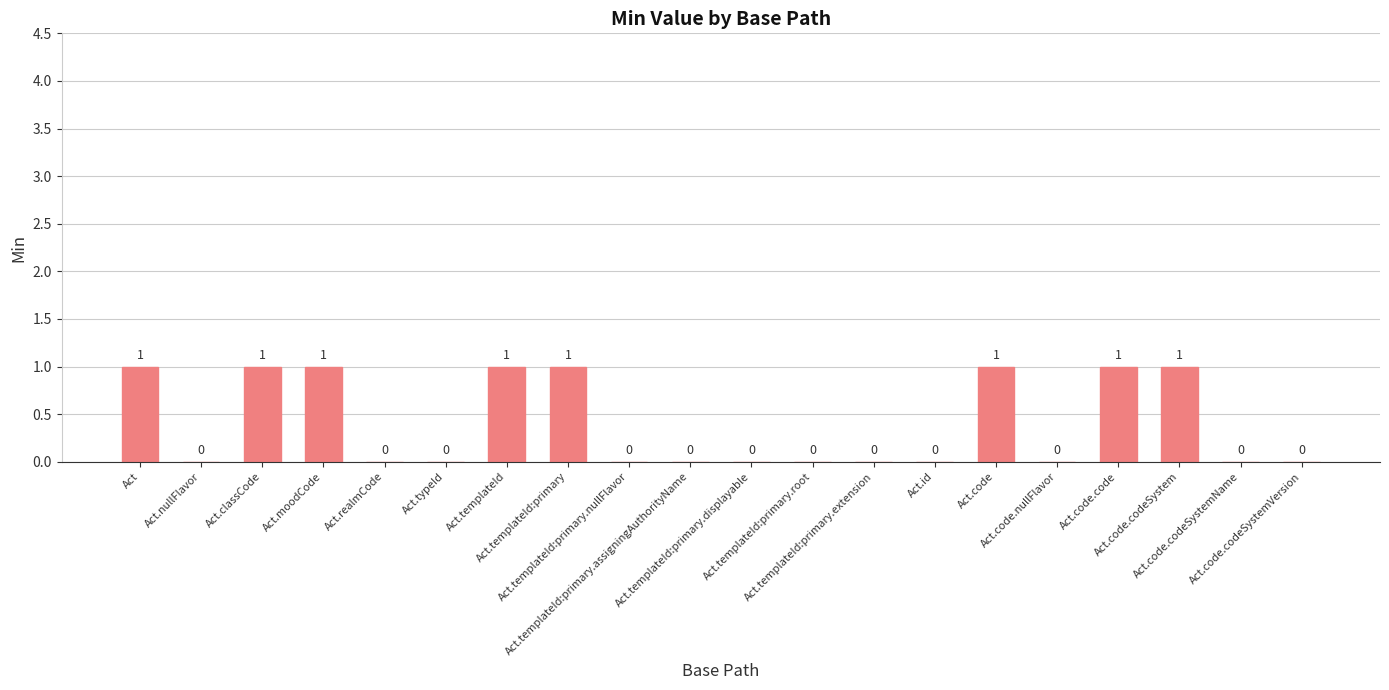

How many values are between 0 and 1?

20